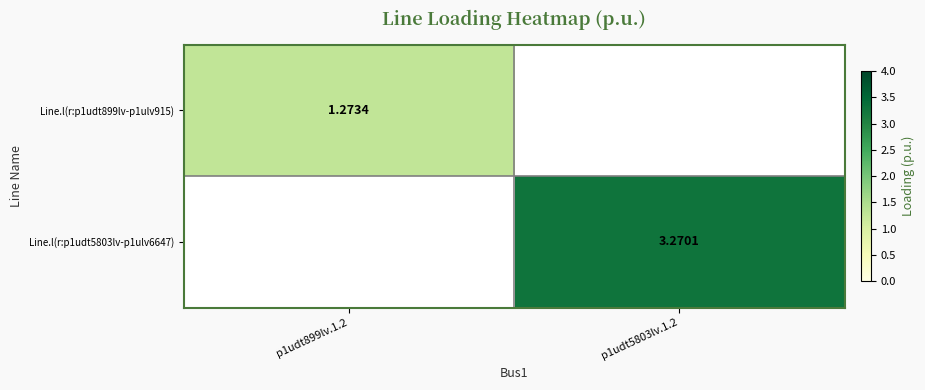

Is the value of Line.l(r:p1udt5803lv-p1ulv6647) at p1udt899lv.1.2 greater than the value of Line.l(r:p1udt899lv-p1ulv915) at p1udt899lv.1.2?

No